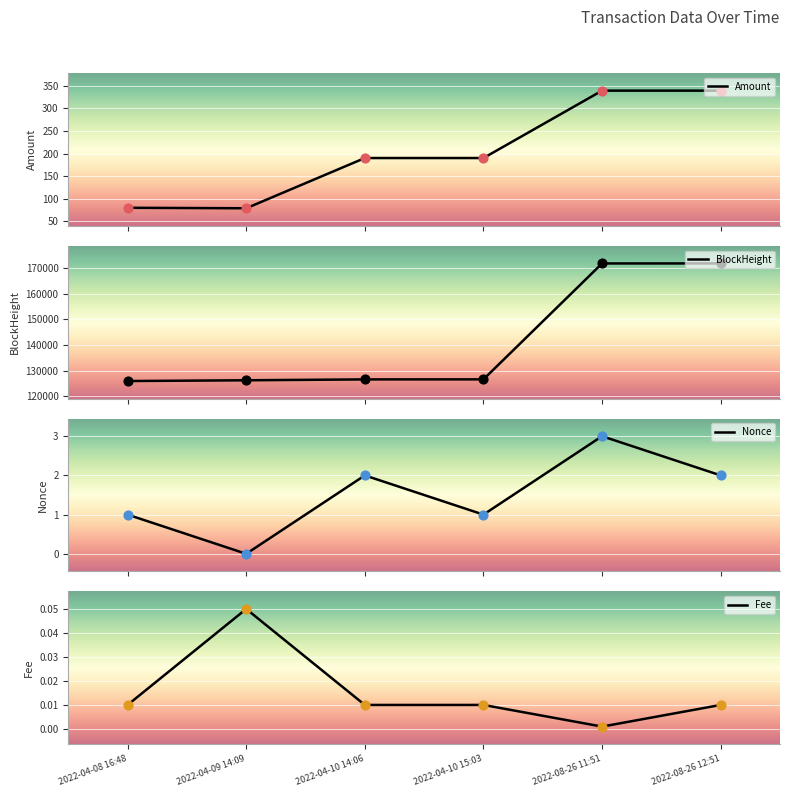

What is the total value across all series at 2022-04-10 14:06?

126821.0